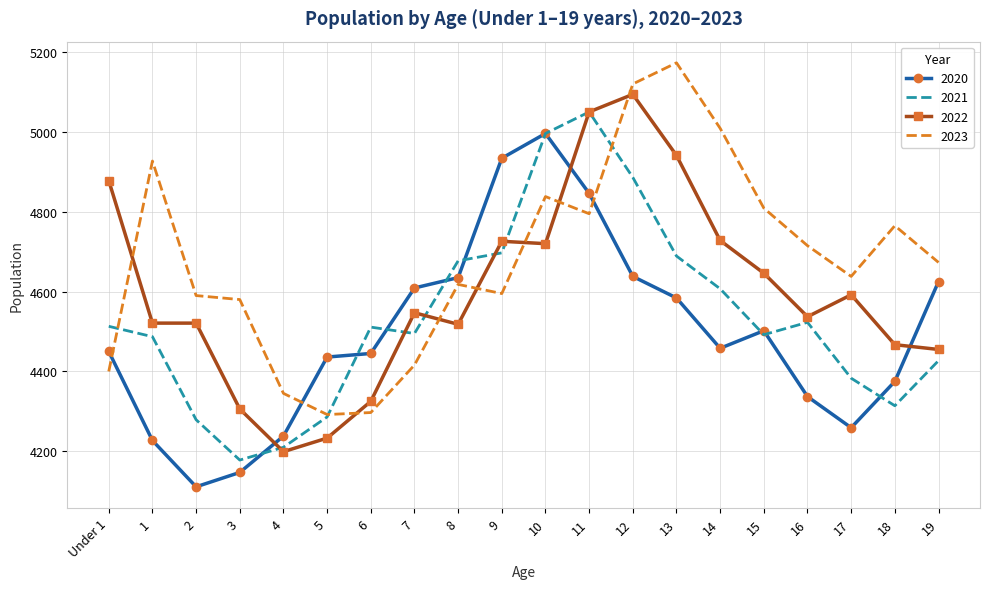

The value of 2021 at Under 1 is 1361. True or false?

False